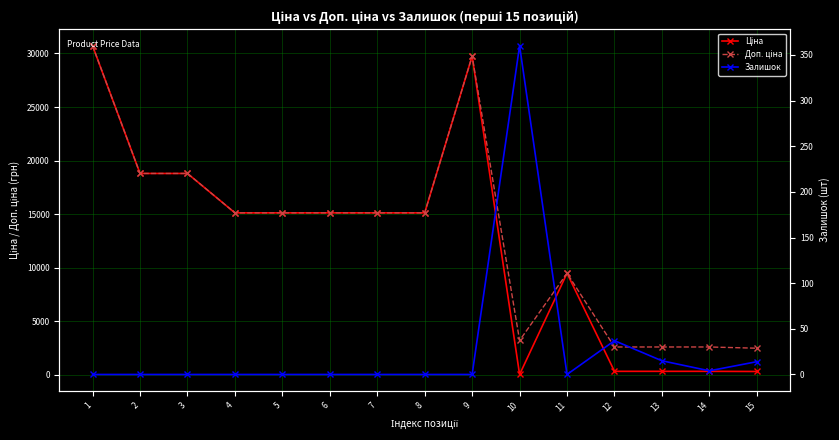

Reading right to left, extract all data points from this chart.

Ціна: 310.3	324.8	324.8	324.8	9480.1	32.0	29747.2	15120.0	15120.0	15120.0	15120.0	15120.0	18796.8	18796.8	30717.1
Доп. ціна: 2482.4	2598.3	2598.3	2598.3	9480.1	3205.0	29747.2	15120.0	15120.0	15120.0	15120.0	15120.0	18796.8	18796.8	30717.1
Залишок: 14.0	4.0	15.0	37.0	0.0	360.0	0.0	0.0	0.0	0.0	0.0	0.0	0.0	0.0	0.0